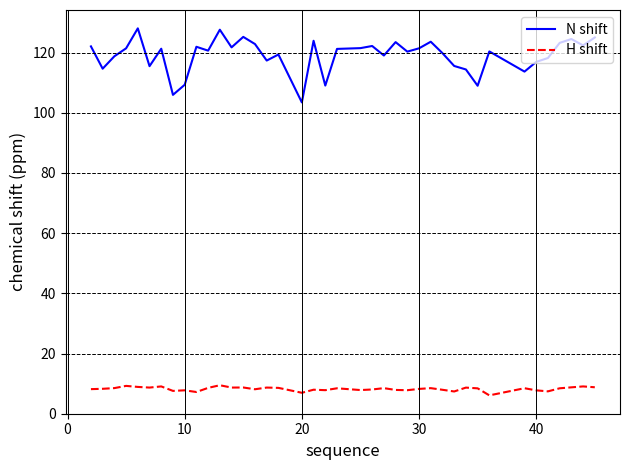

List the series in order of their peak value, highest first.

N shift, H shift